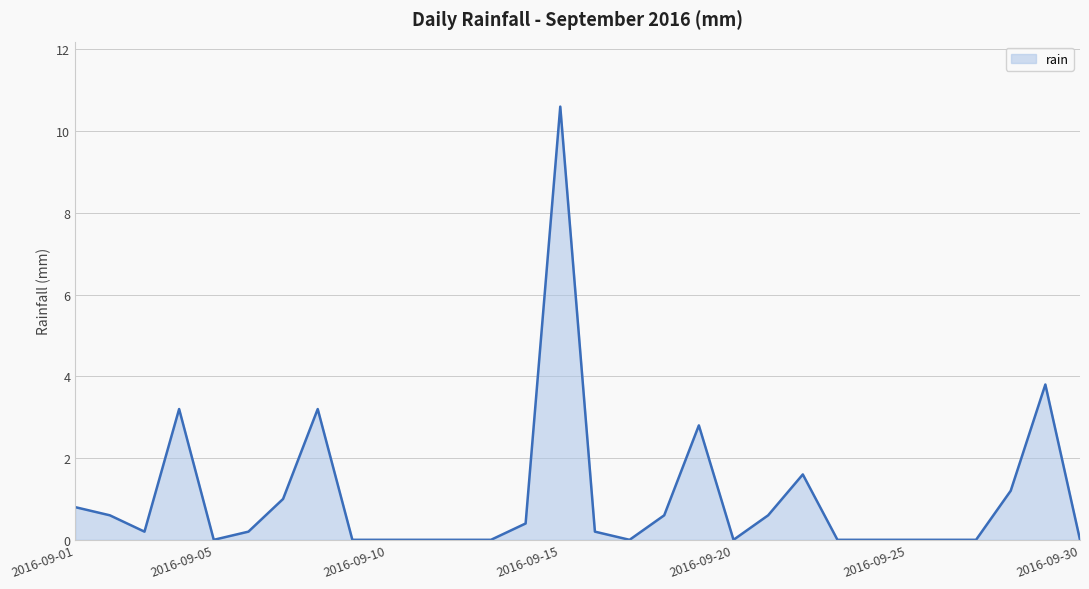

What is the greatest value displayed?

10.6